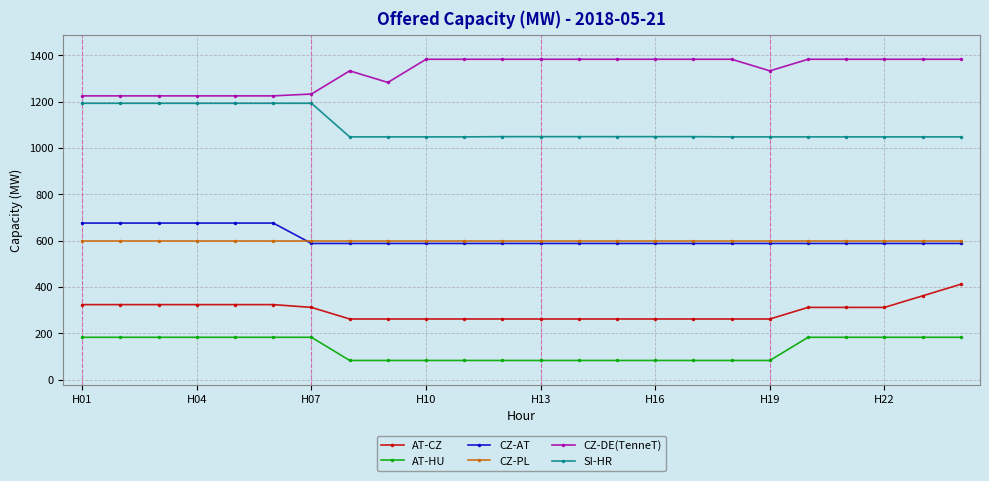

True or false: CZ-PL and AT-HU cross at least once.

False